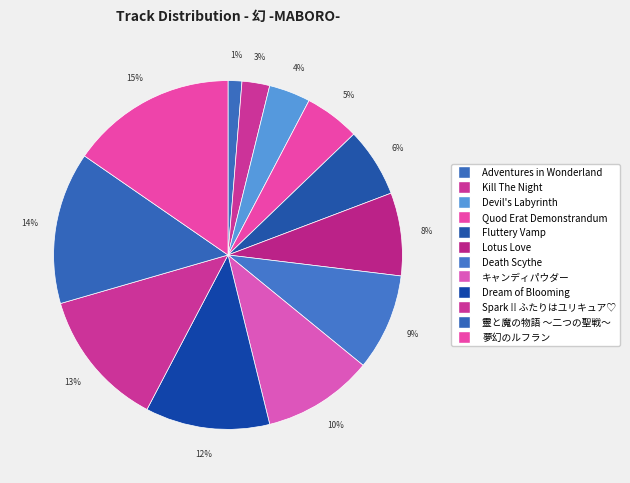

To the nearest percent, what is the difference between the largest and smallest slice percentages?

14%